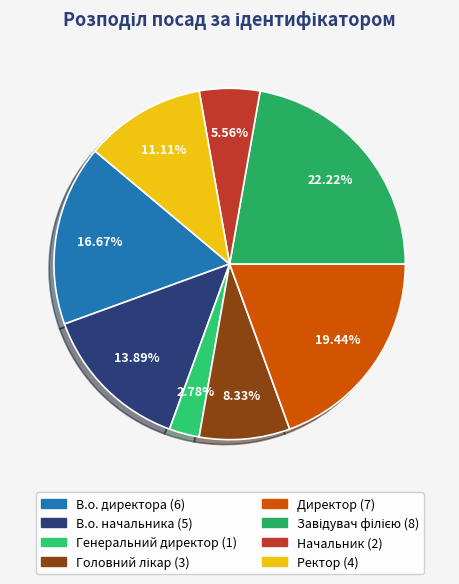

Is it true that Ректор is 1% of the pie?

False